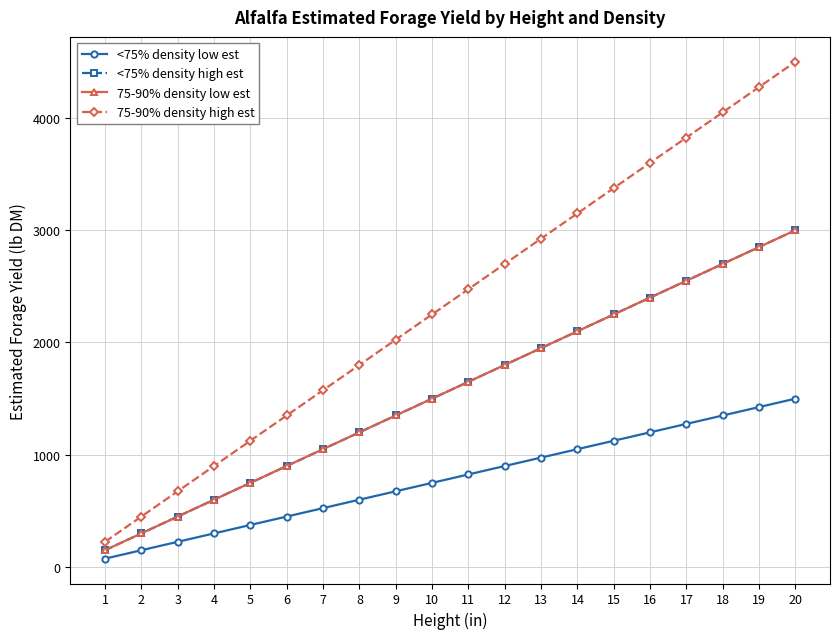

Does the chart have visible grid lines?

Yes